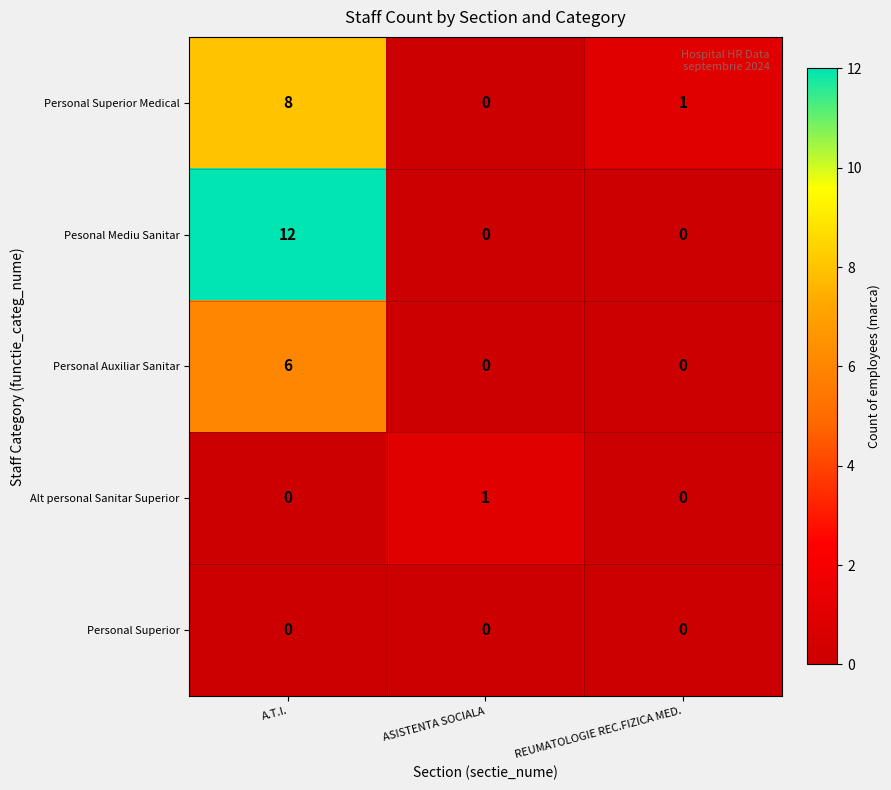

At which label does Personal Auxiliar Sanitar reach its peak?

A.T.I.